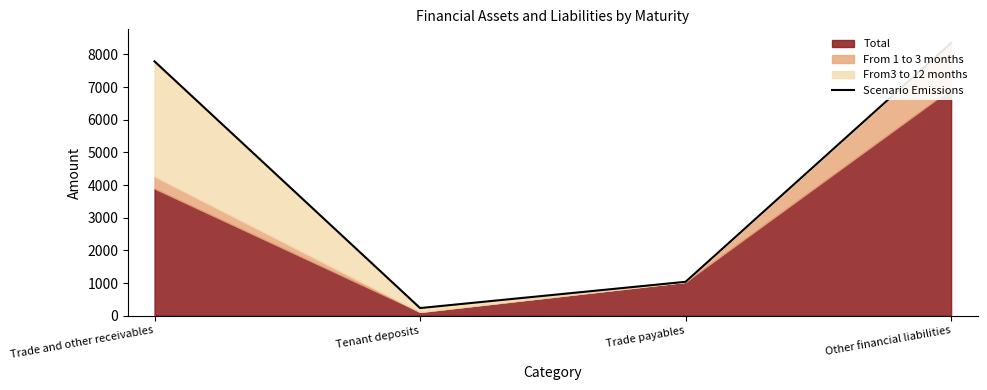

List the labels in order of value, smallest first.

Tenant deposits, Trade payables, Trade and other receivables, Other financial liabilities